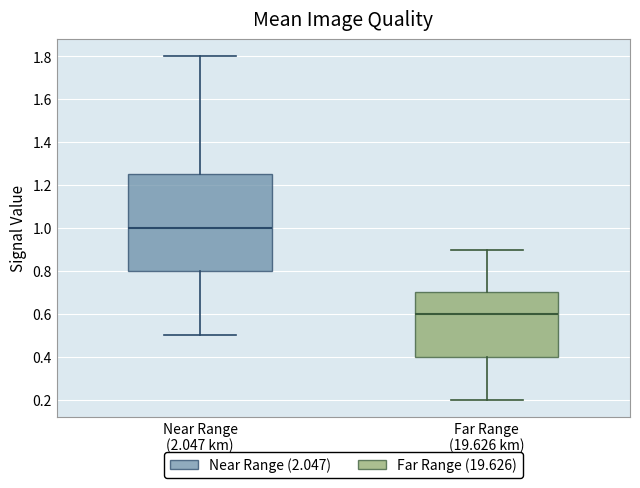

Which box has the lowest median line?

Far Range (19.626 km)